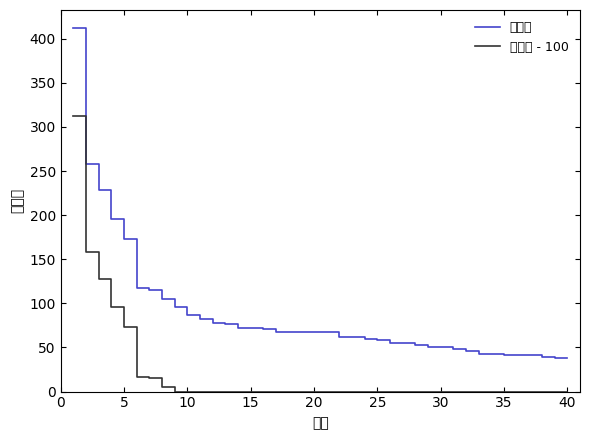

List the series in order of their peak value, lowest first.

点击量 - 100, 点击量